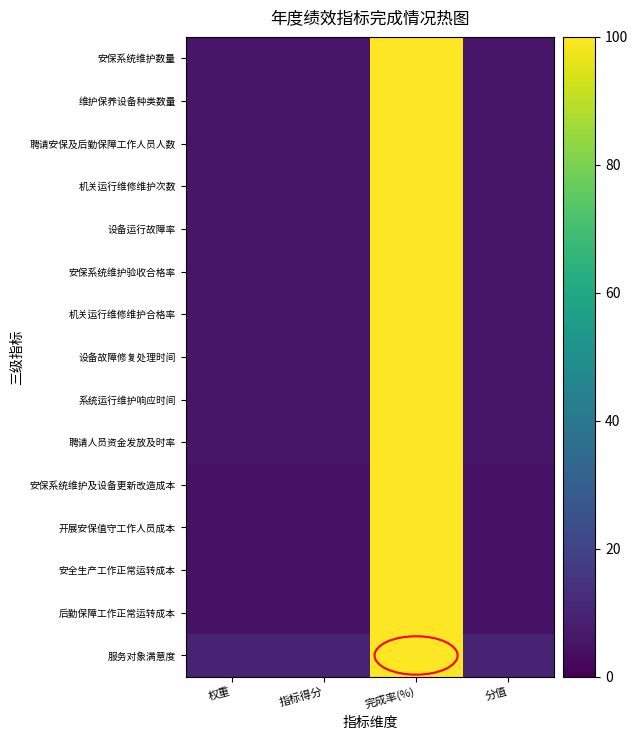

Which category has the lowest value across all series?

权重